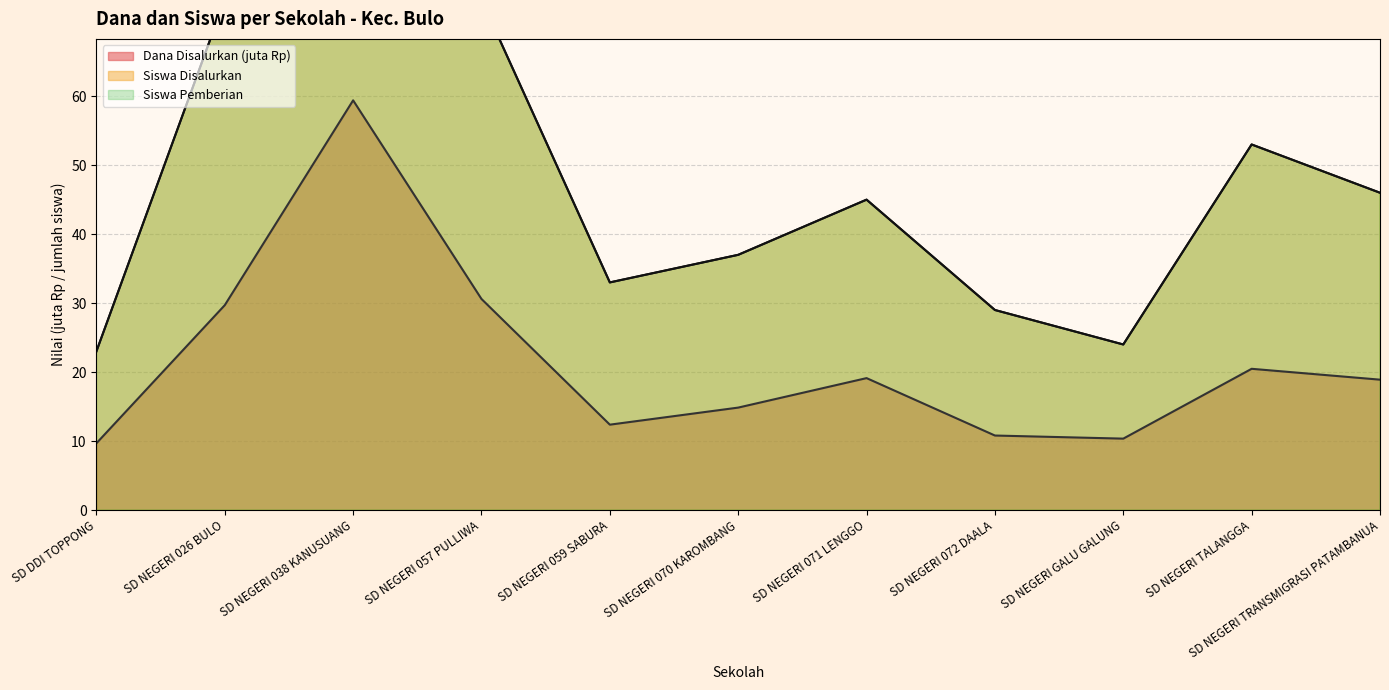

True or false: Dana Disalurkan (juta Rp) has a value of 3.6 at SD NEGERI 070 KAROMBANG.

False